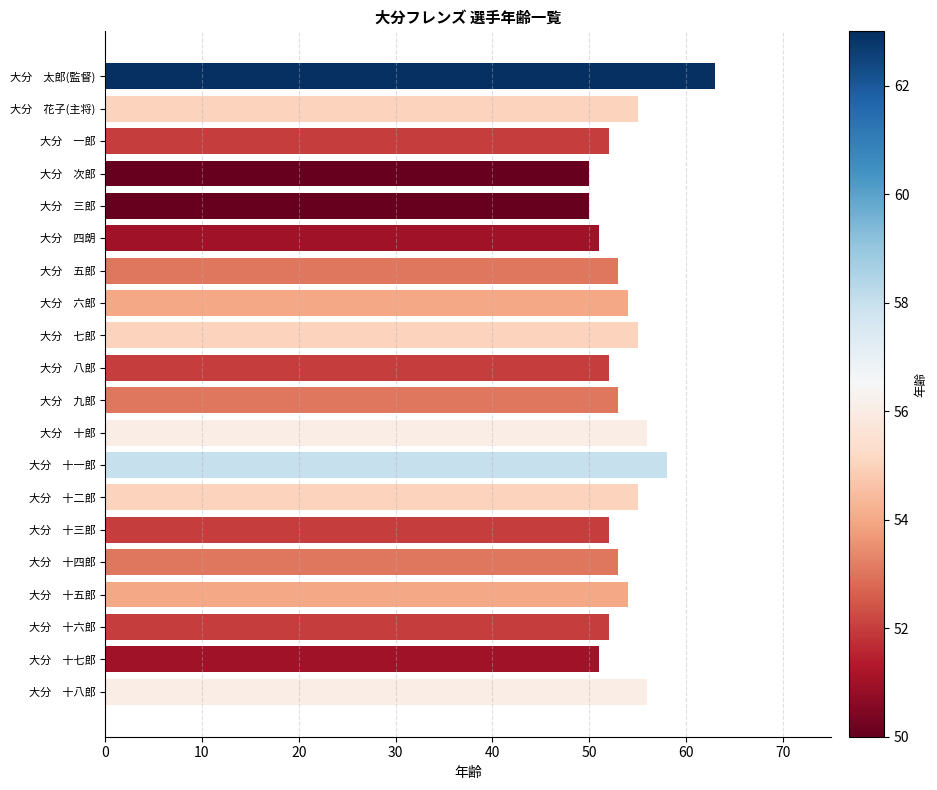

Reading bottom to top, transcribe all the data shown in this chart.

大分　十八郎=56	大分　十七郎=51	大分　十六郎=52	大分　十五郎=54	大分　十四郎=53	大分　十三郎=52	大分　十二郎=55	大分　十一郎=58	大分　十郎=56	大分　九郎=53	大分　八郎=52	大分　七郎=55	大分　六郎=54	大分　五郎=53	大分　四朗=51	大分　三郎=50	大分　次郎=50	大分　一郎=52	大分　花子(主将)=55	大分　太郎(監督)=63